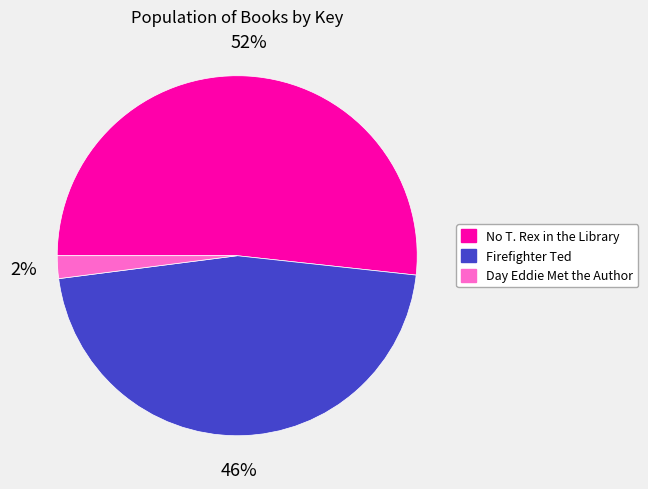

To the nearest percent, what is the difference between the largest and smallest slice percentages?

50%